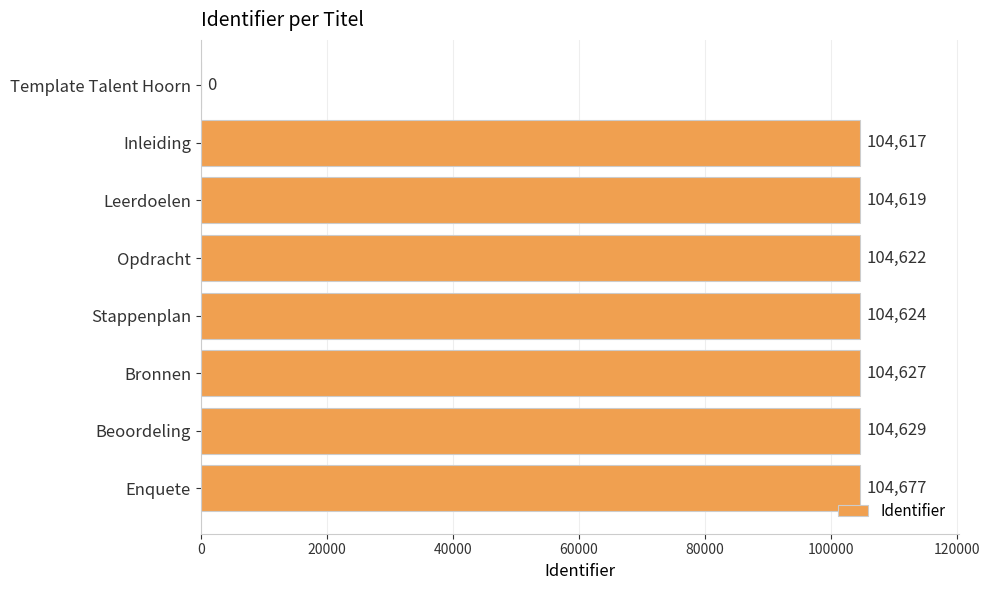

What is the change in value from Inleiding to Opdracht?

+5